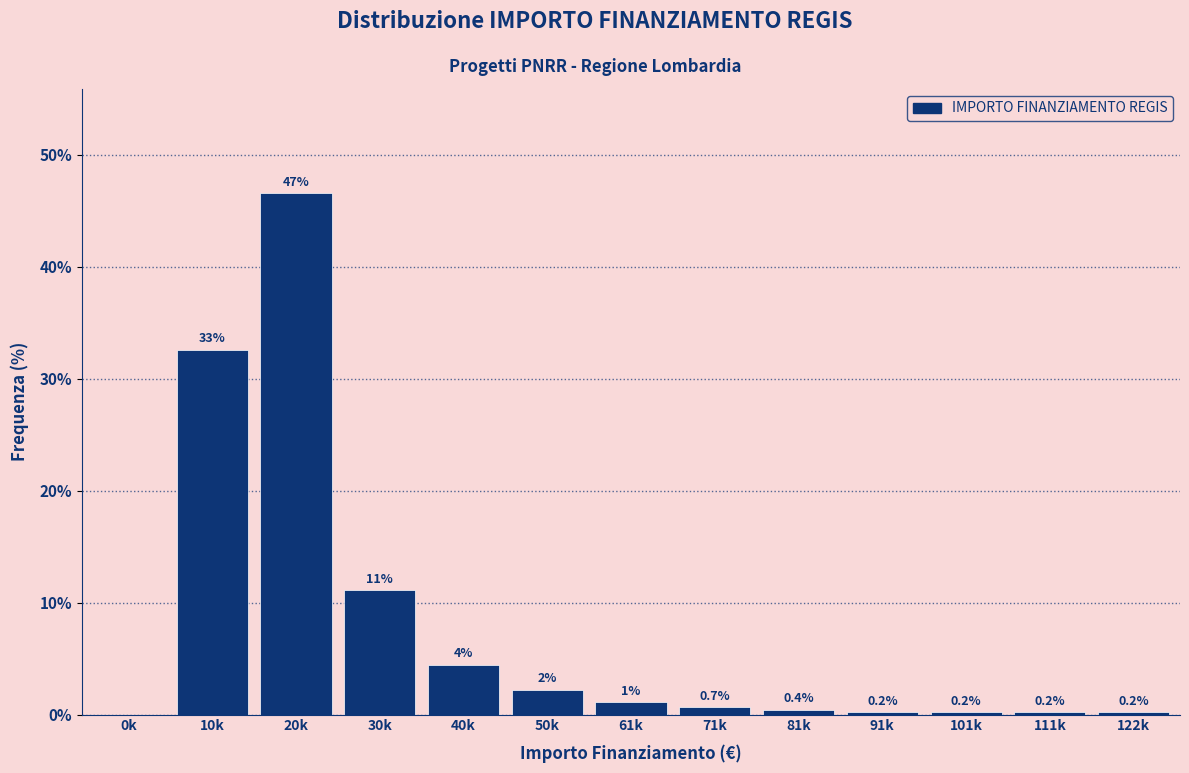

What is the greatest value displayed?

46.6